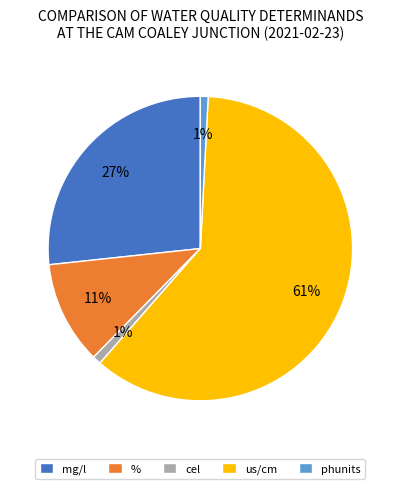

Is there a majority slice in this chart?

Yes